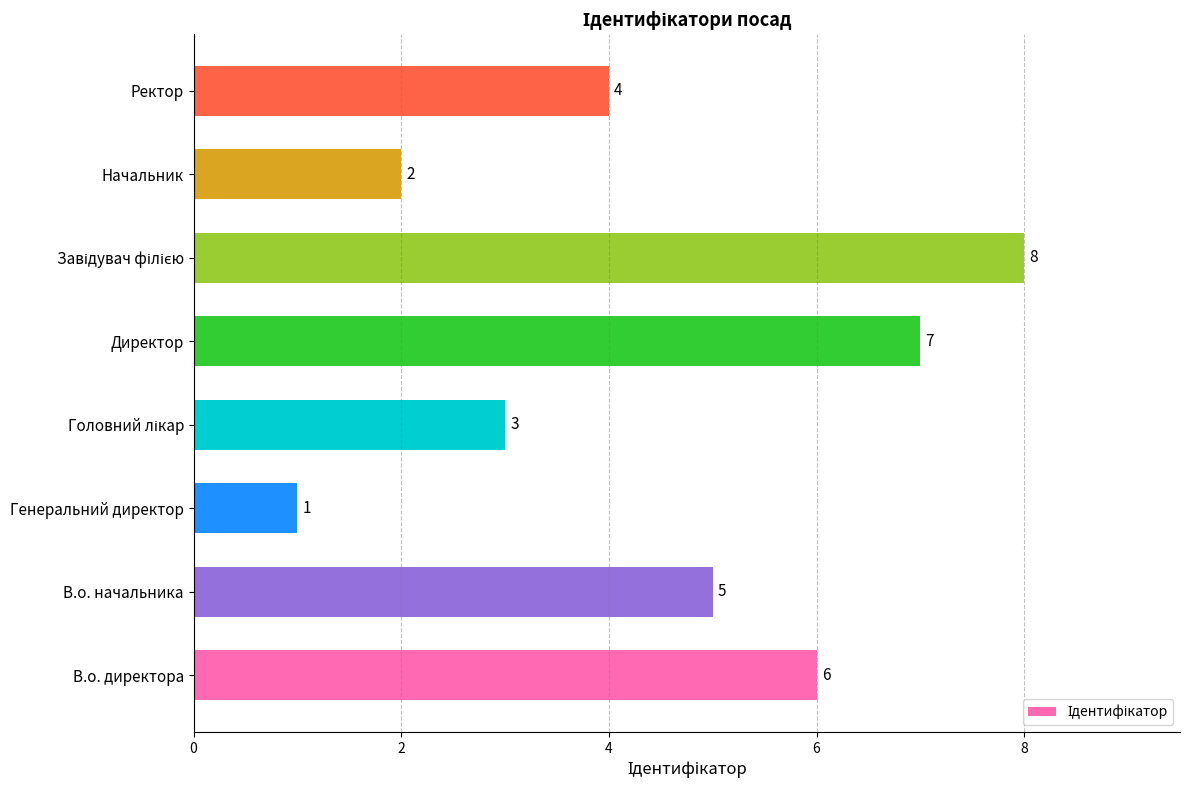

Reading bottom to top, list all the values displayed in this chart.

6	5	1	3	7	8	2	4